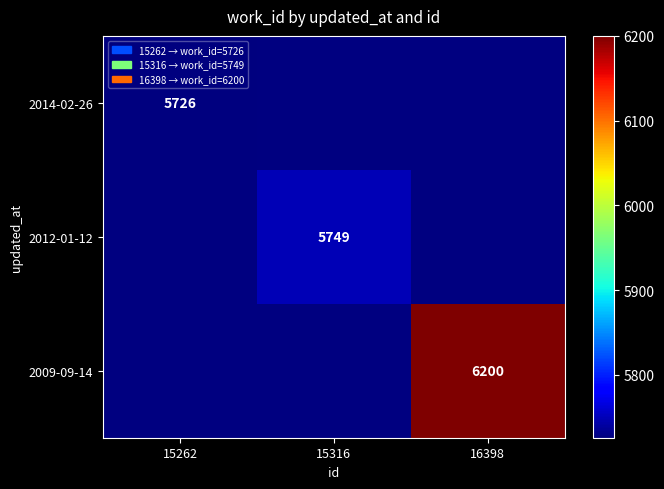

True or false: 2012-01-12 has a value of 5749 at 15316.

True